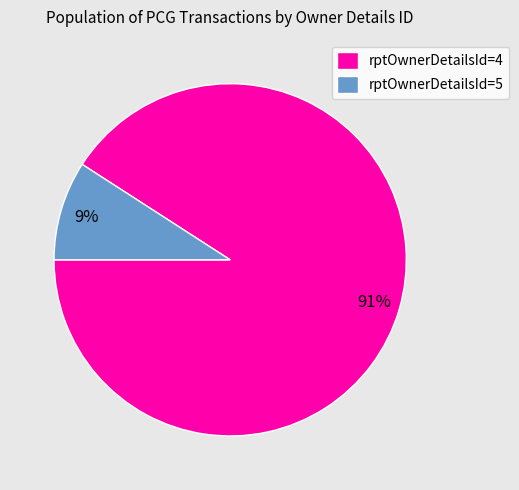

The rptOwnerDetailsId=4 slice represents 91% of the pie. True or false?

True